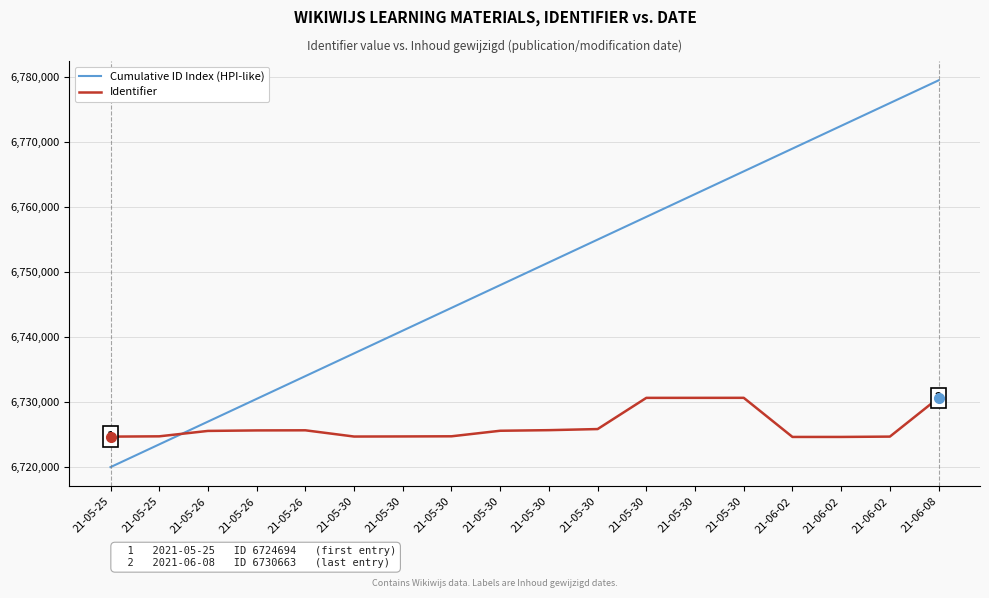

Rank the series by their average value, from lowest to highest.

Identifier, Cumulative ID Index (HPI-like)